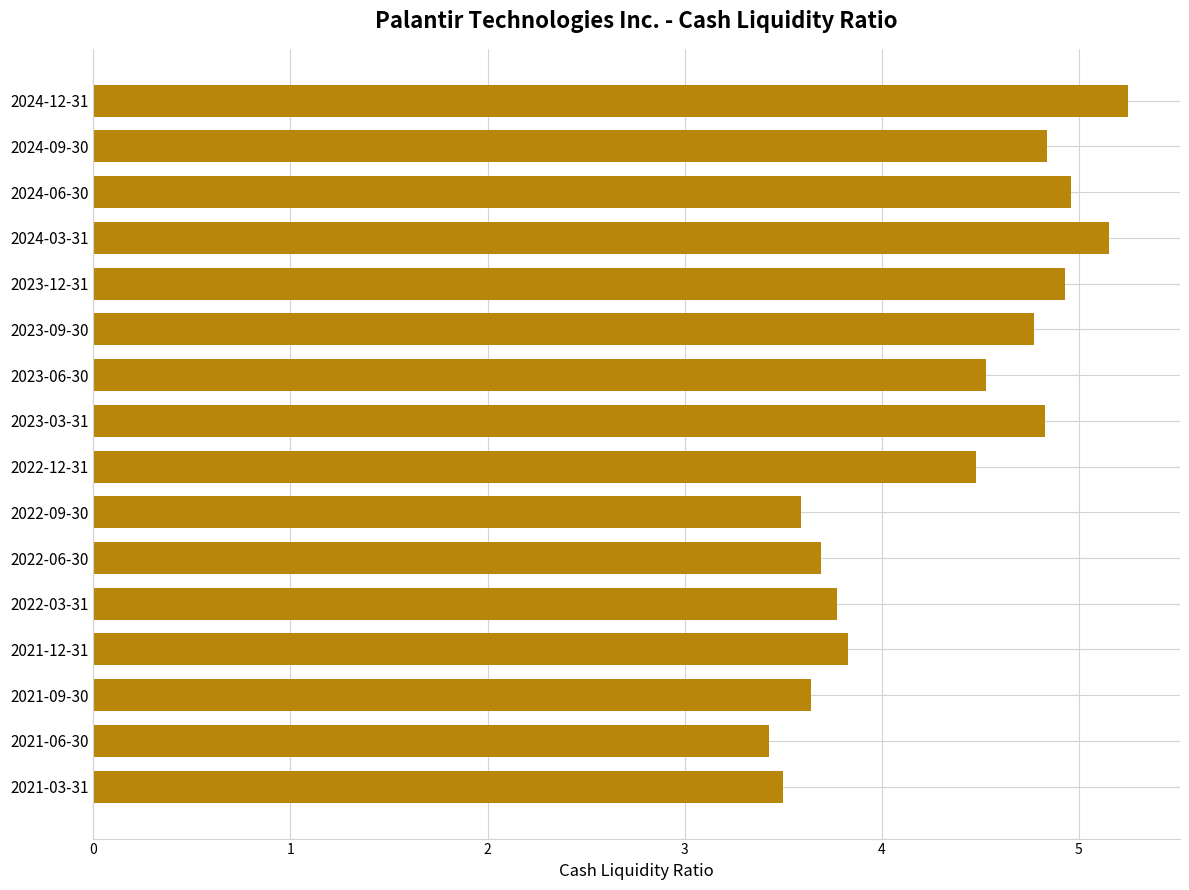

Where is the data nearest to the value 4?

2021-12-31